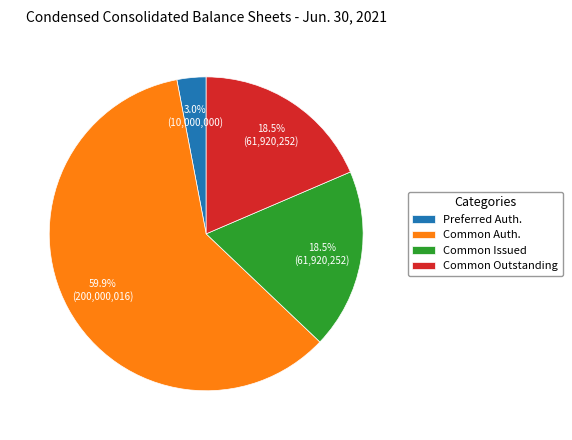

Combined, what portion of the pie is Common Auth. and Common Outstanding?

78.5%